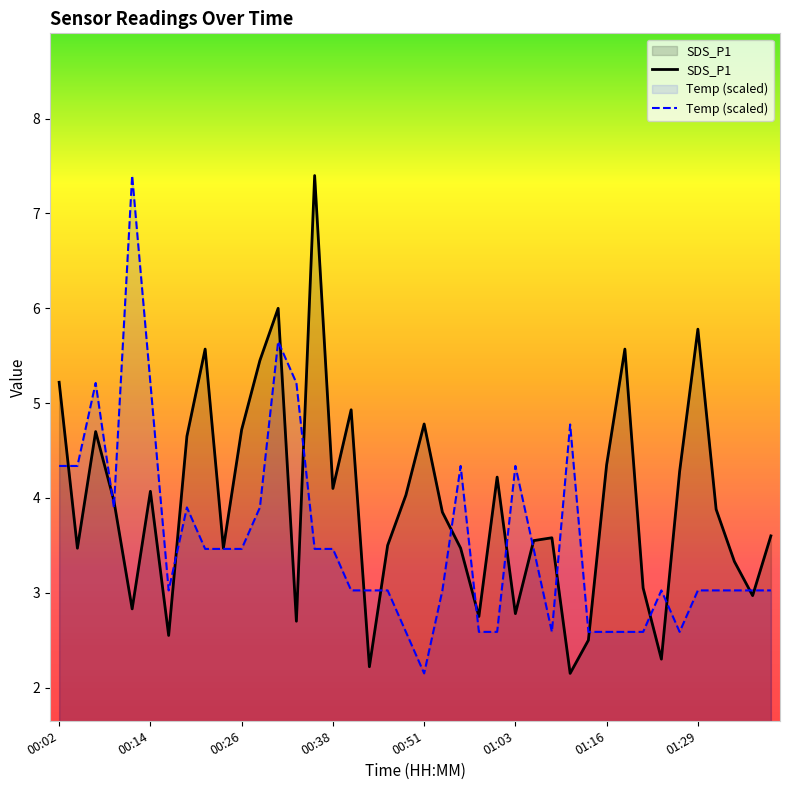

The value of SDS_P1 at 00:31 is 2.8. True or false?

False